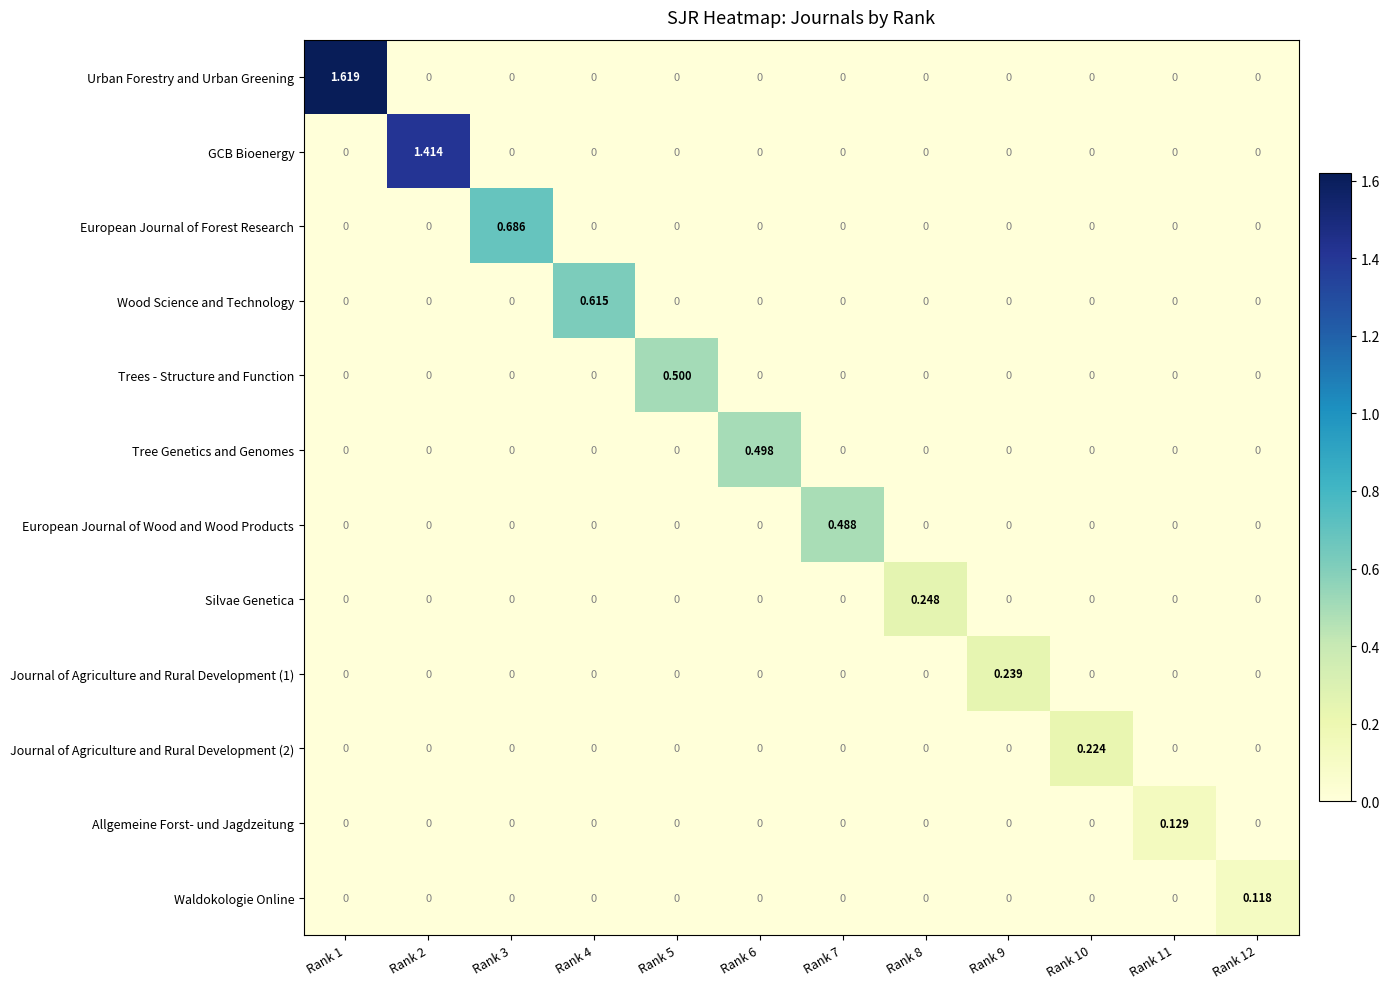

How many series are shown in this chart?

12